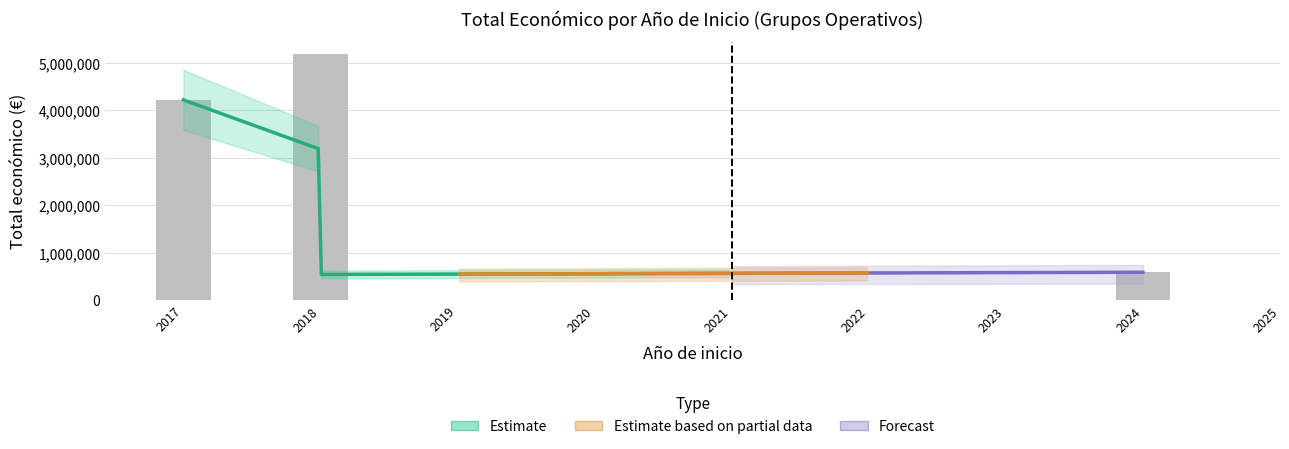

What is the average value?

2293592